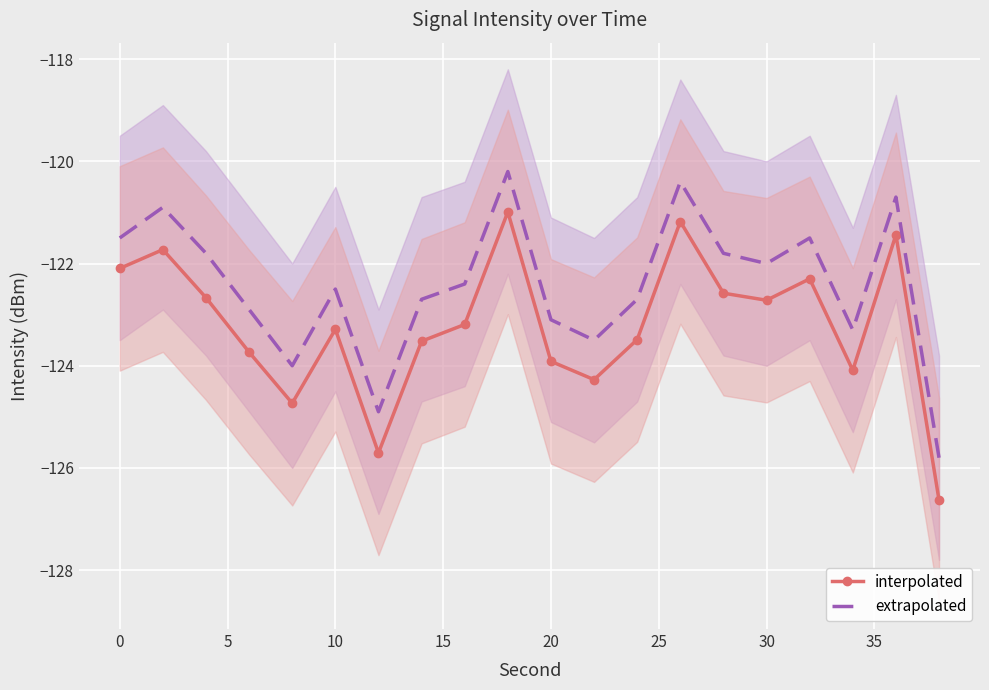

How many data points does each series have?

20